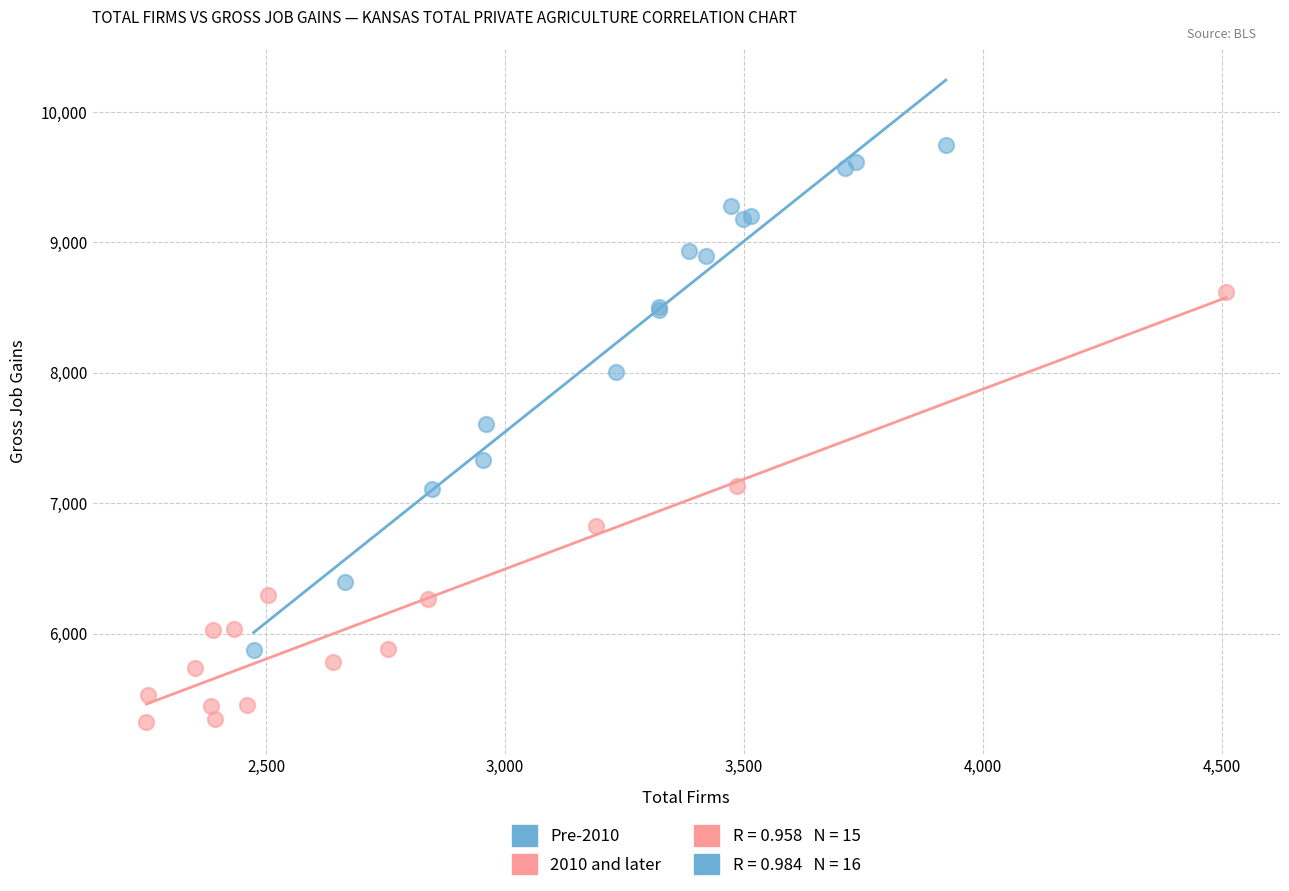

Which series contains the highest Y value?

Pre-2010